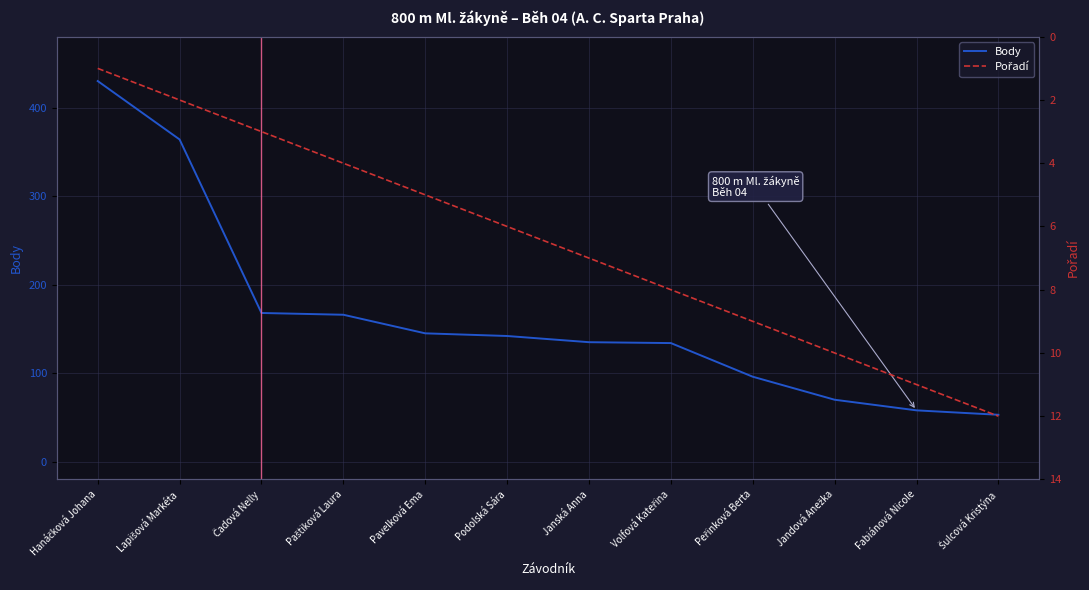

What is the smallest value displayed?

1